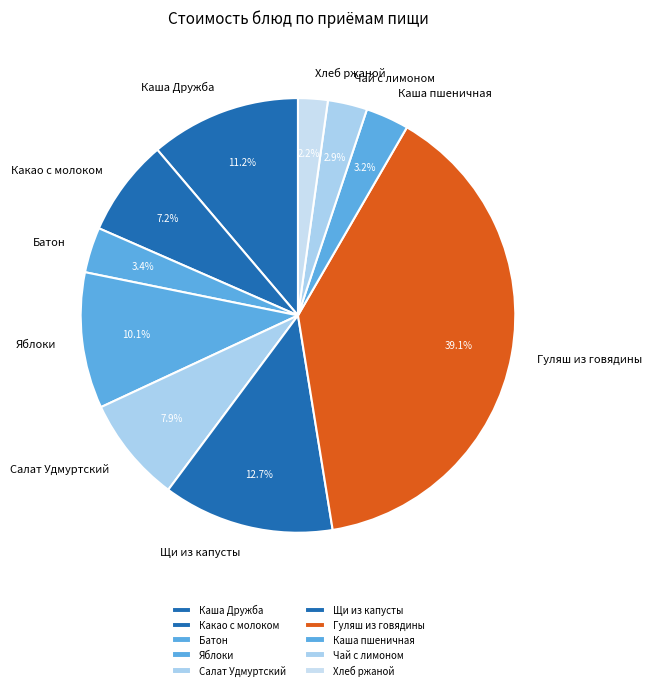

Between Чай с лимоном and Хлеб ржаной, which is larger?

Чай с лимоном